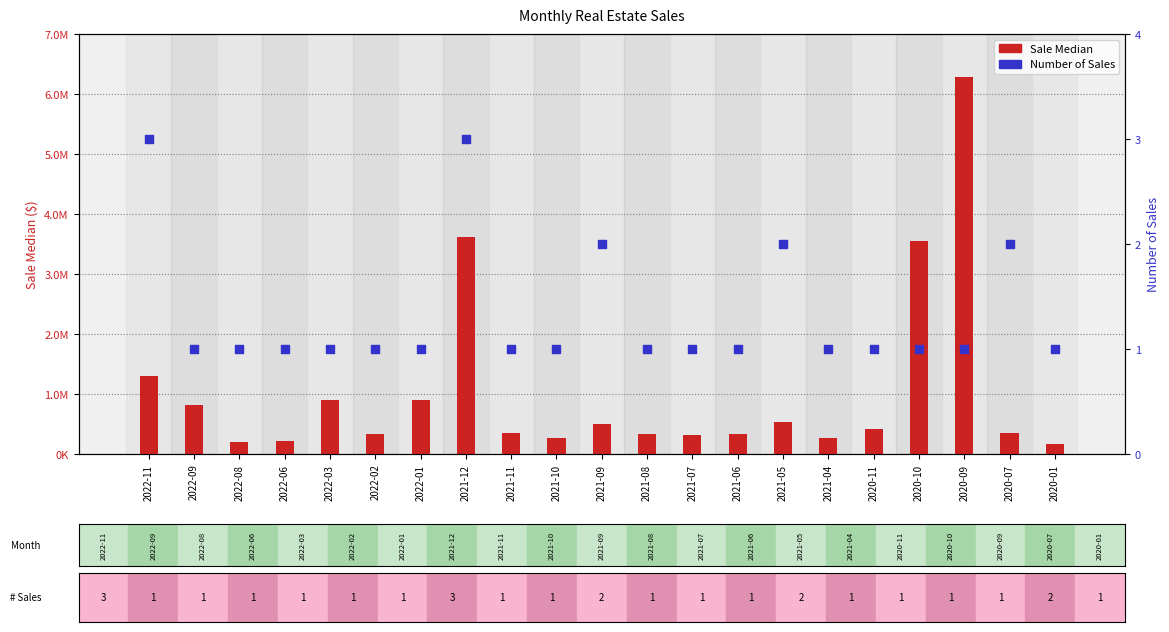

Which series reaches the maximum Y coordinate?

Sale Median